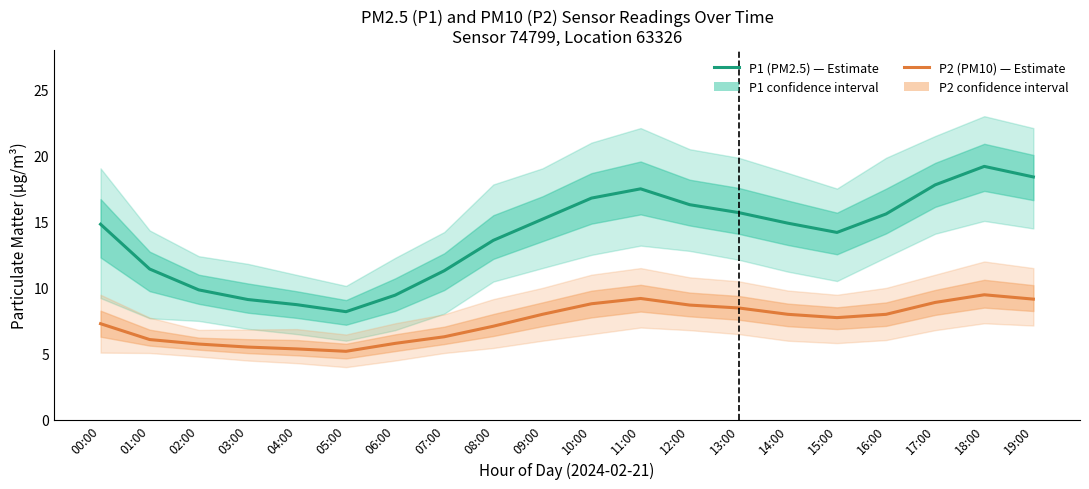

Reading left to right, what are all the values shown in this chart?

P1: 14.8	11.4	9.8	9.1	8.7	8.2	9.4	11.3	13.6	15.2	16.8	17.5	16.3	15.7	14.9	14.2	15.6	17.8	19.2	18.4
P2: 7.3	6.1	5.8	5.5	5.4	5.2	5.8	6.3	7.1	8.0	8.8	9.2	8.7	8.5	8.0	7.8	8.0	8.9	9.5	9.2